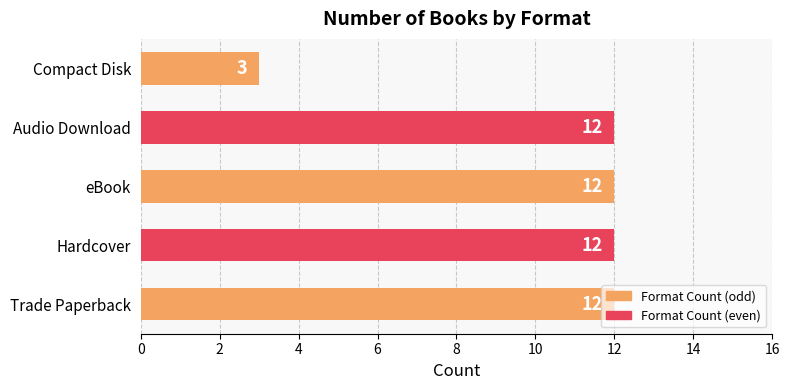

The chart shows a value of 12 at Audio Download. True or false?

True